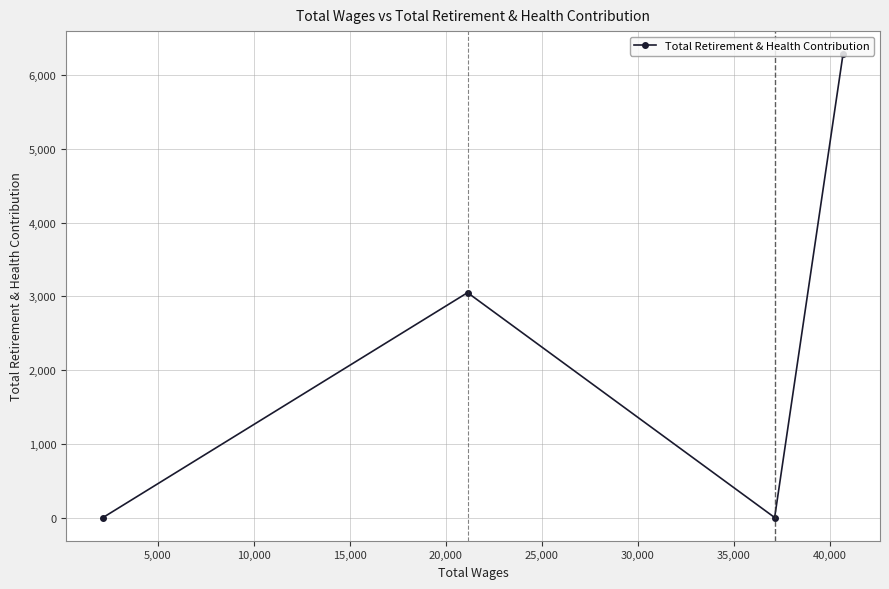

What is the maximum value shown in the chart?

6281